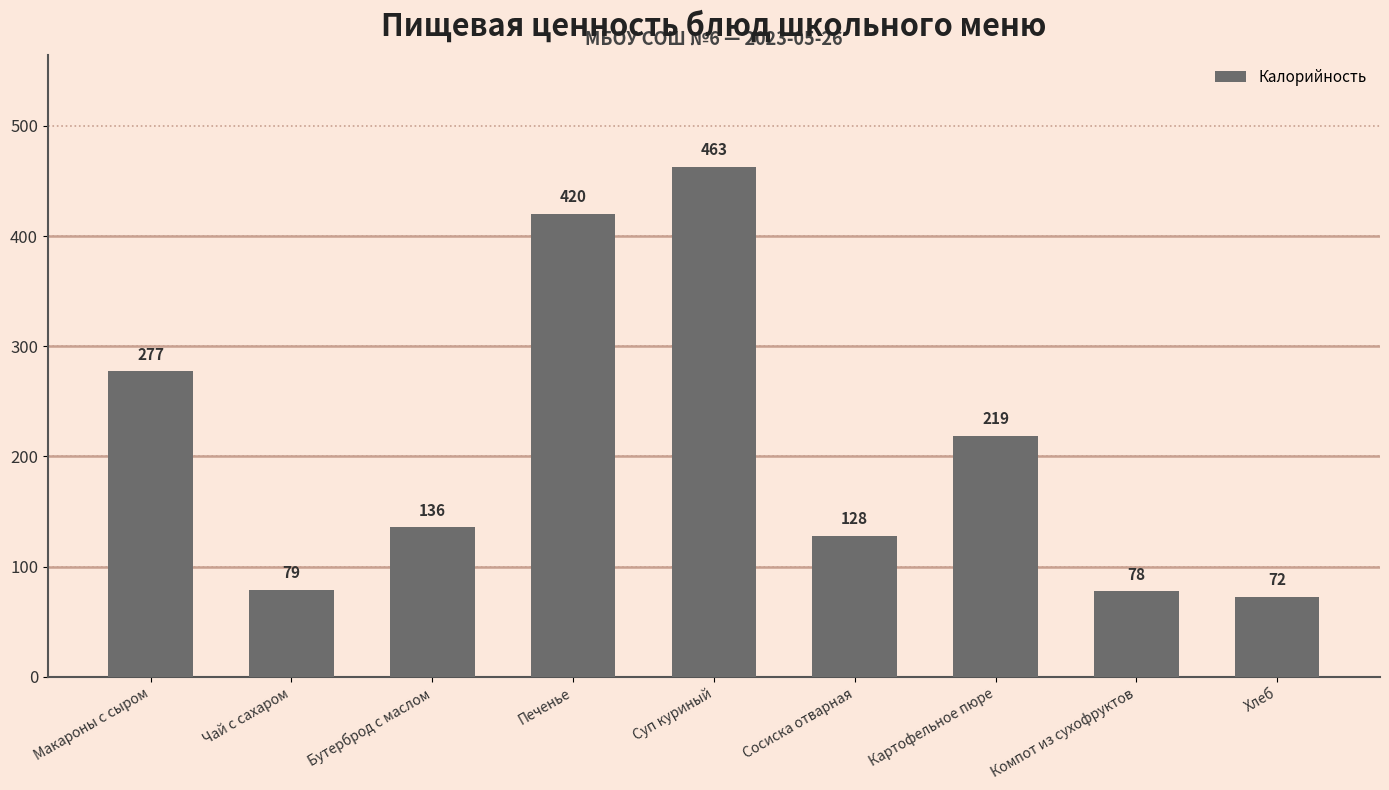

What position from the right is Картофельное пюре?

3